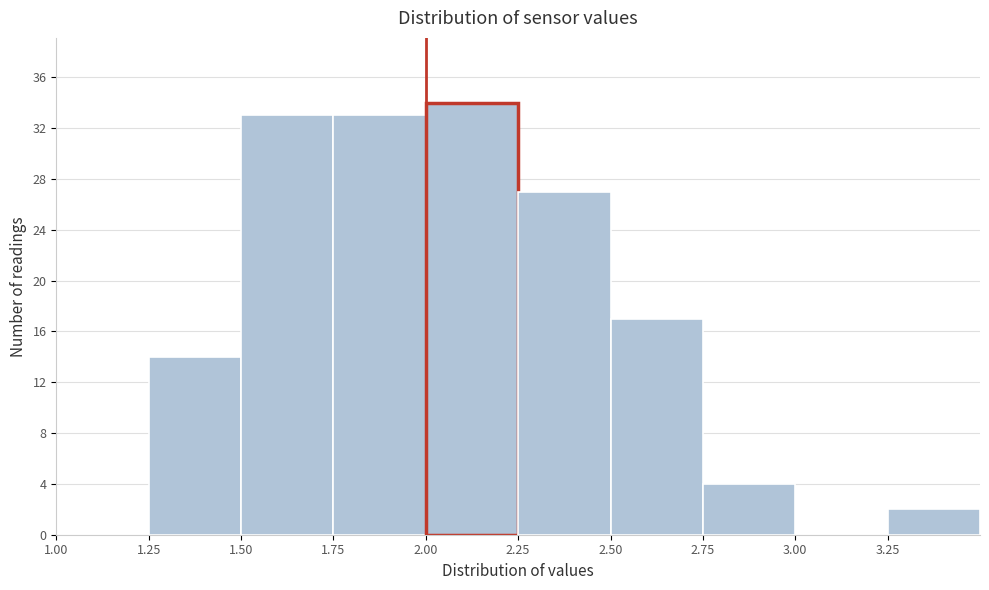

Reading left to right, transcribe this chart: for each bar, give the range it covers on the x-axis and its height. The values are not printed on the chart, so give them approximately, as read against the axis.

1.00 to 1.25: 0
1.25 to 1.50: 14
1.50 to 1.75: 33
1.75 to 2.00: 33
2.00 to 2.25: 34
2.25 to 2.50: 27
2.50 to 2.75: 17
2.75 to 3.00: 4
3.00 to 3.25: 0
3.25 to 3.50: 2